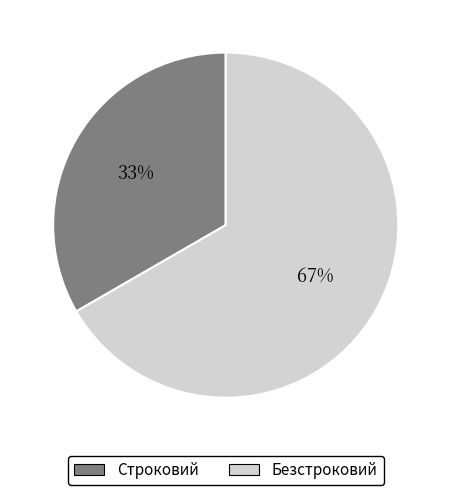

To the nearest percent, what is the average slice percentage?

50%